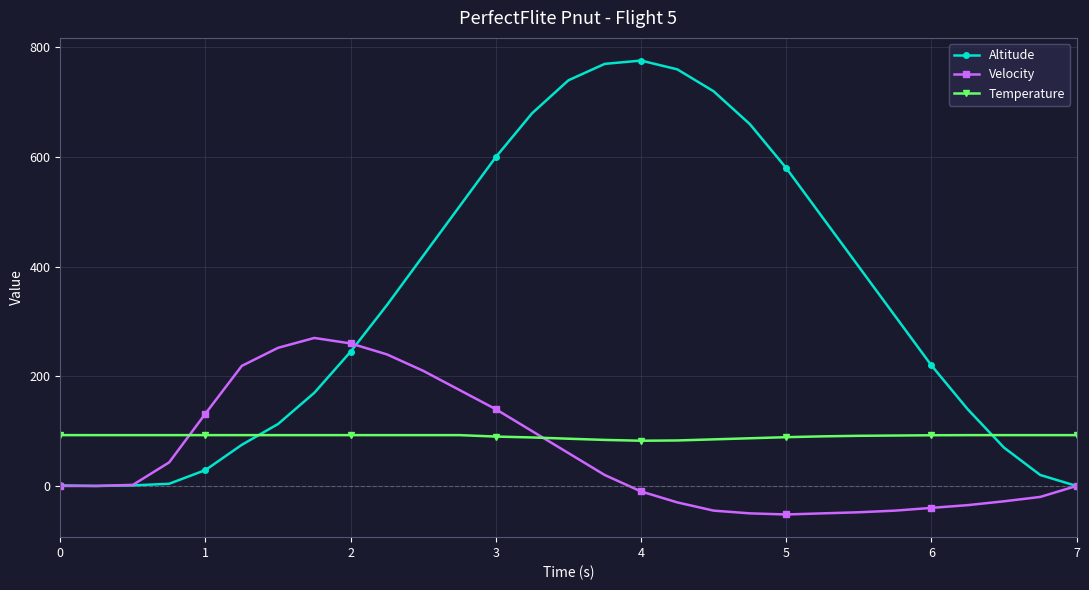

What is the value of the Altitude point at the 8th from the left?

170.0